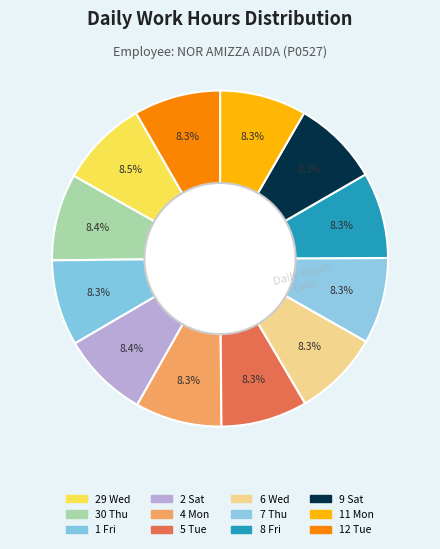

How many segments does this pie chart have?

12